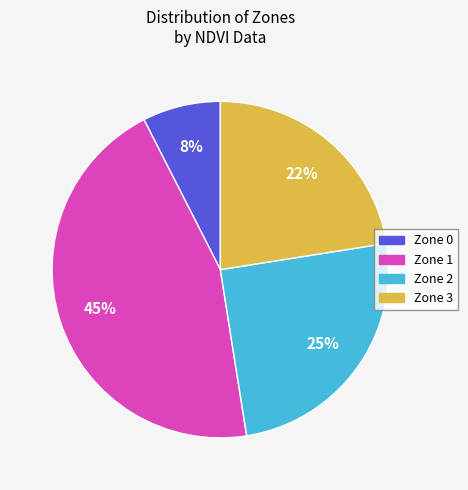

The Zone 0 slice represents 34% of the pie. True or false?

False